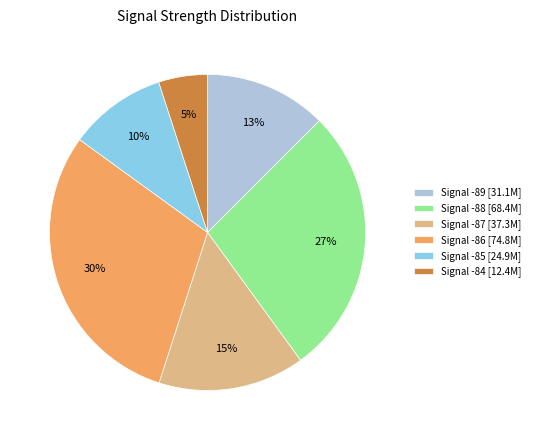

Between Signal -84 [12.4M] and Signal -89 [31.1M], which is larger?

Signal -89 [31.1M]